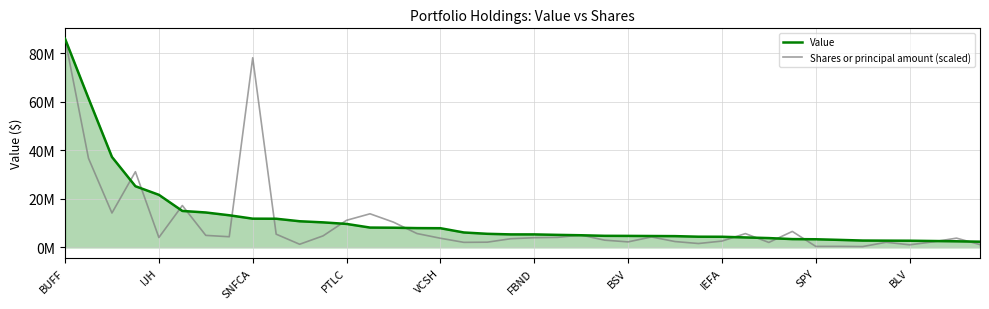

What are all the series names shown in the legend?

Value, Shares or principal amount (scaled)